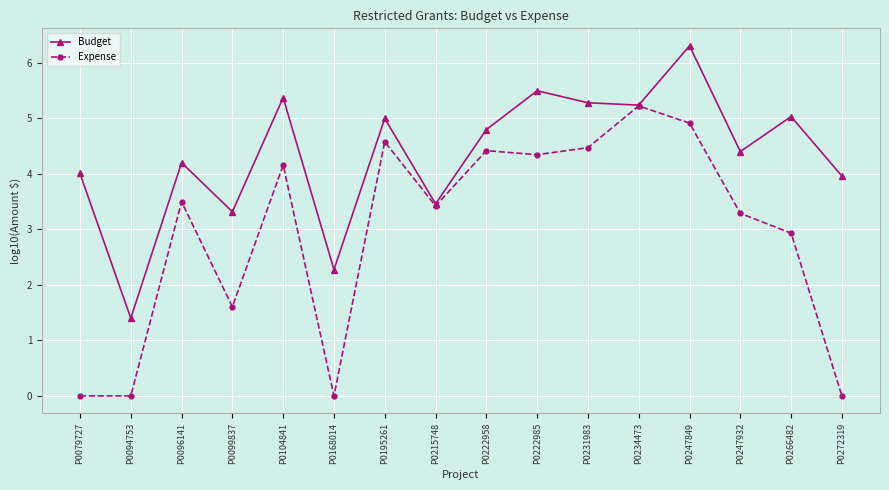

Which series has the largest range (max minus min)?

Expense